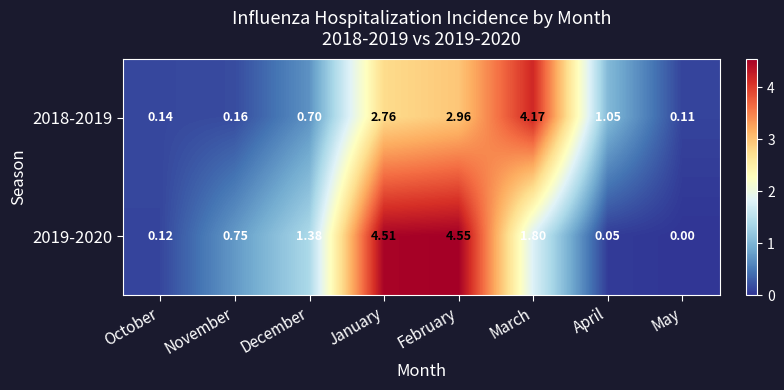

Which label corresponds to the smallest value in the chart?

May